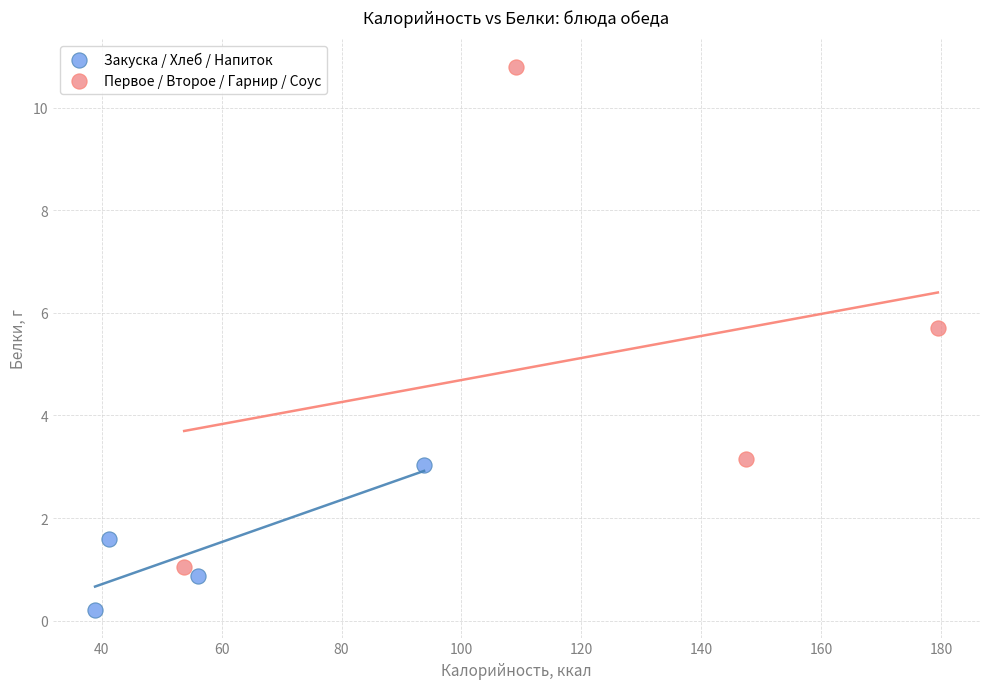

Which series has the largest Y range (max minus min)?

Первое / Второе / Гарнир / Соус